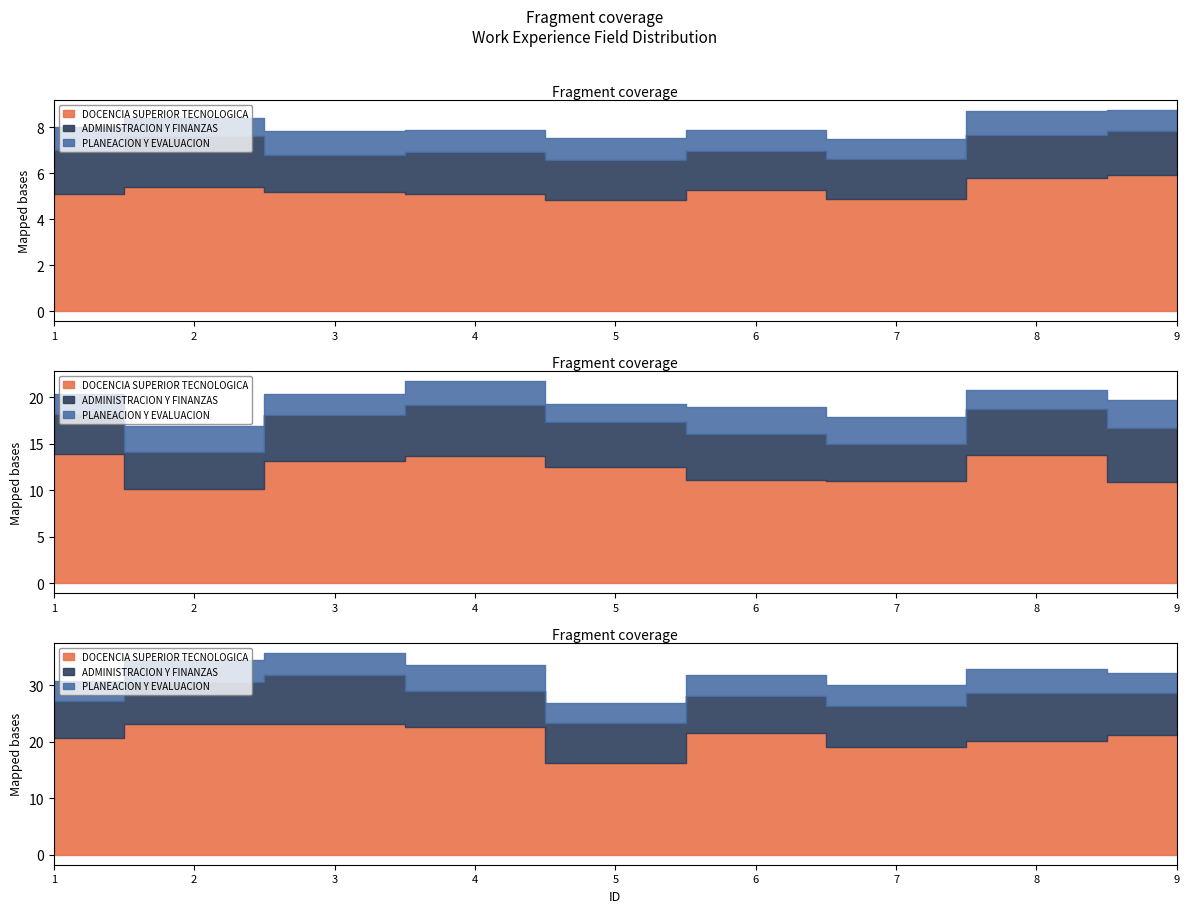

The value of DOCENCIA SUPERIOR TECNOLOGICA at 1 is 5. True or false?

True